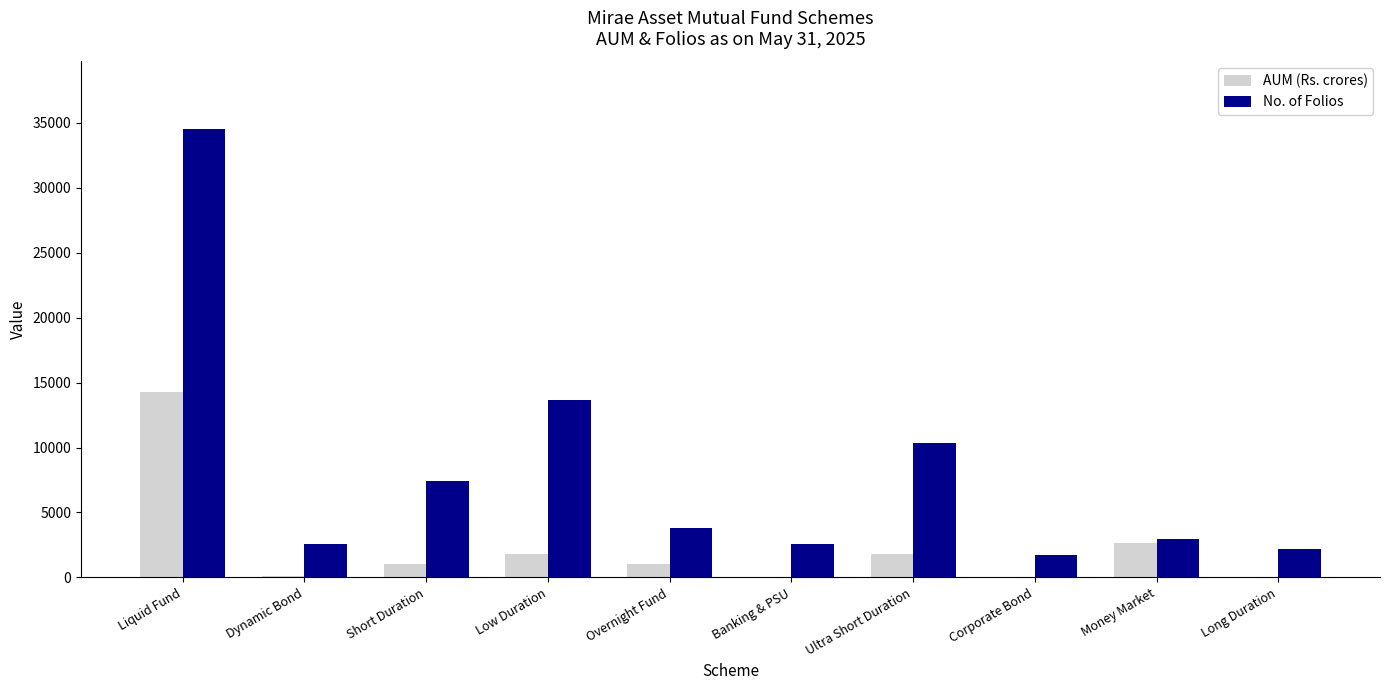

What is the greatest value displayed?

34548.0